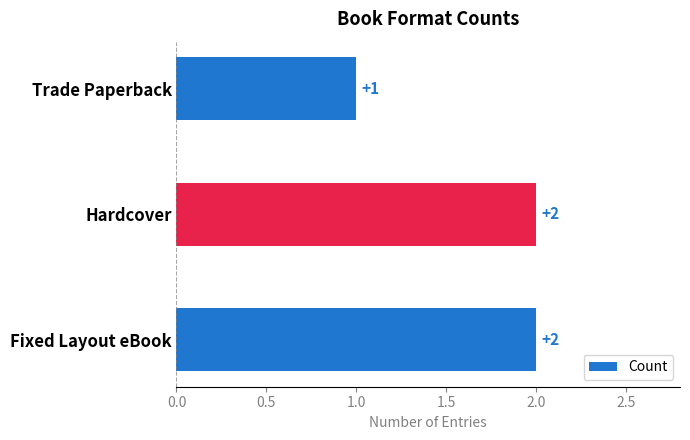

How many distinct data groups are displayed?

1